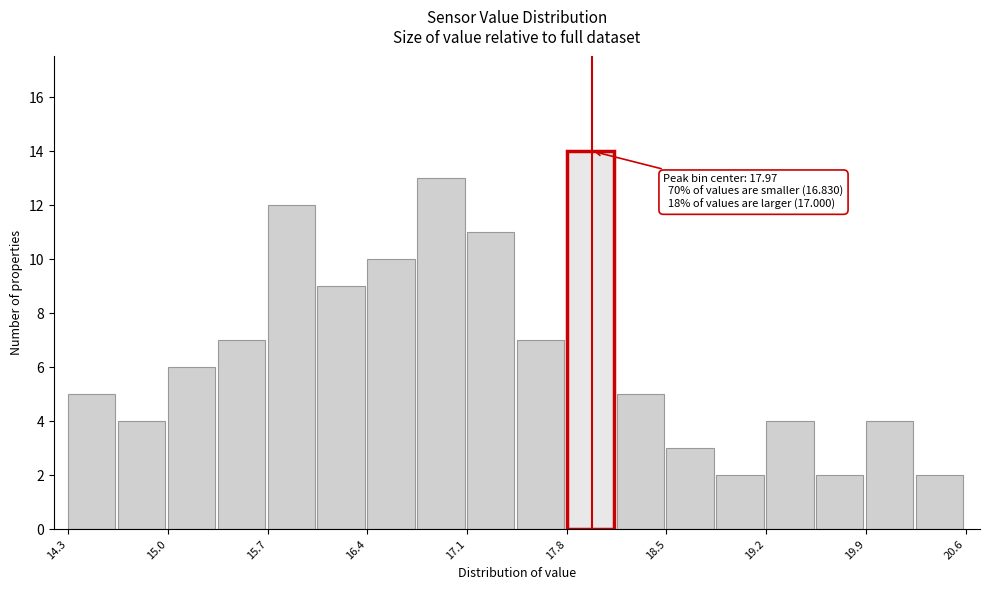

Around what value on the x-axis is the tallest bar? Give the approximate position of its centre, as read against the axis.

18.0